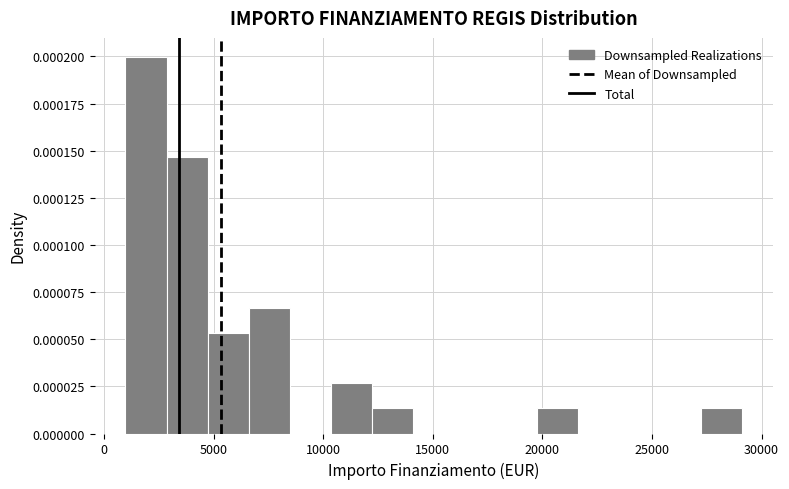

Around what value on the x-axis is the tallest bar? Give the approximate position of its centre, as read against the axis.

2000